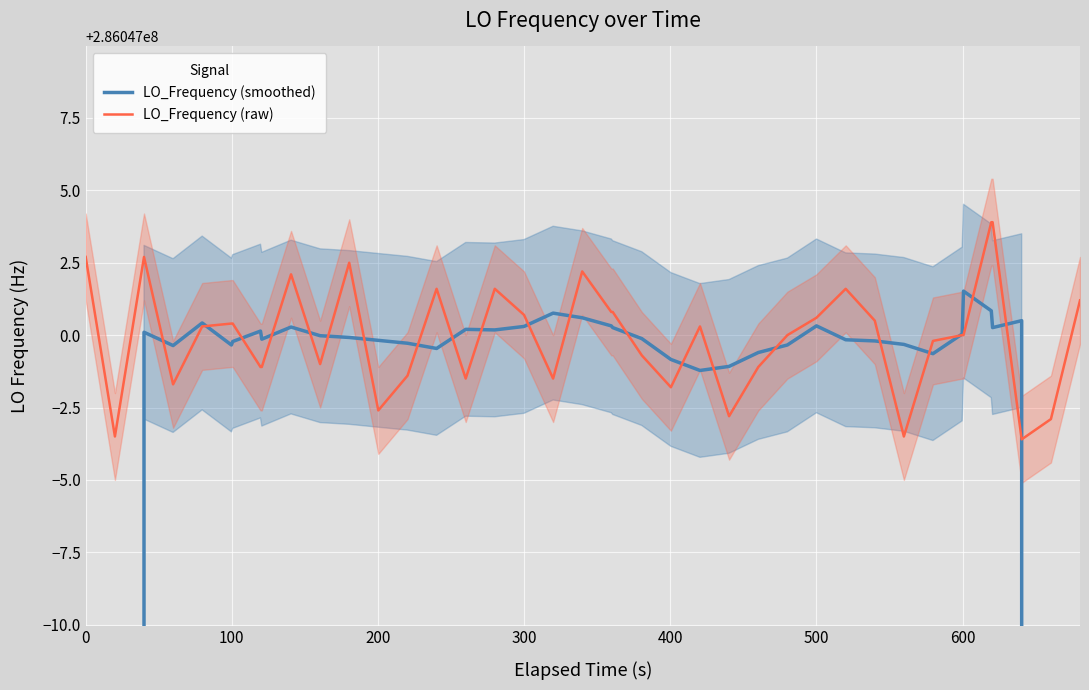

True or false: LO_Frequency (raw) has more than 1 interior local peaks.

True